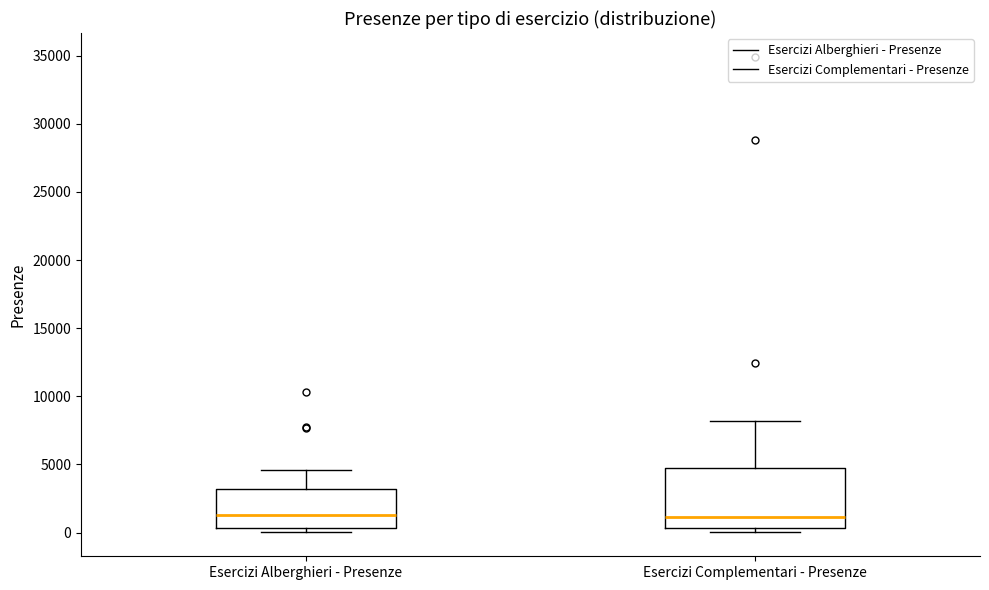

Comparing the boxes themselves (not the whiskers), which one is the tallest?

Esercizi Complementari - Presenze